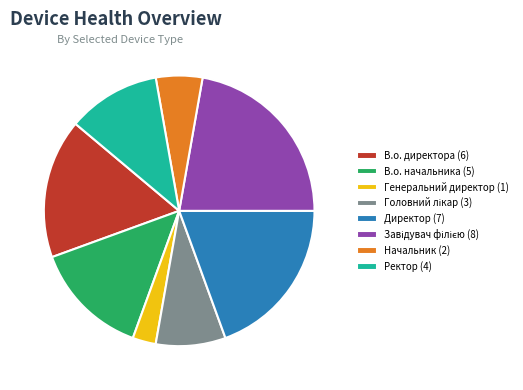

Approximately how many times larger is the value at Директор compared to В.о. начальника?

1.4